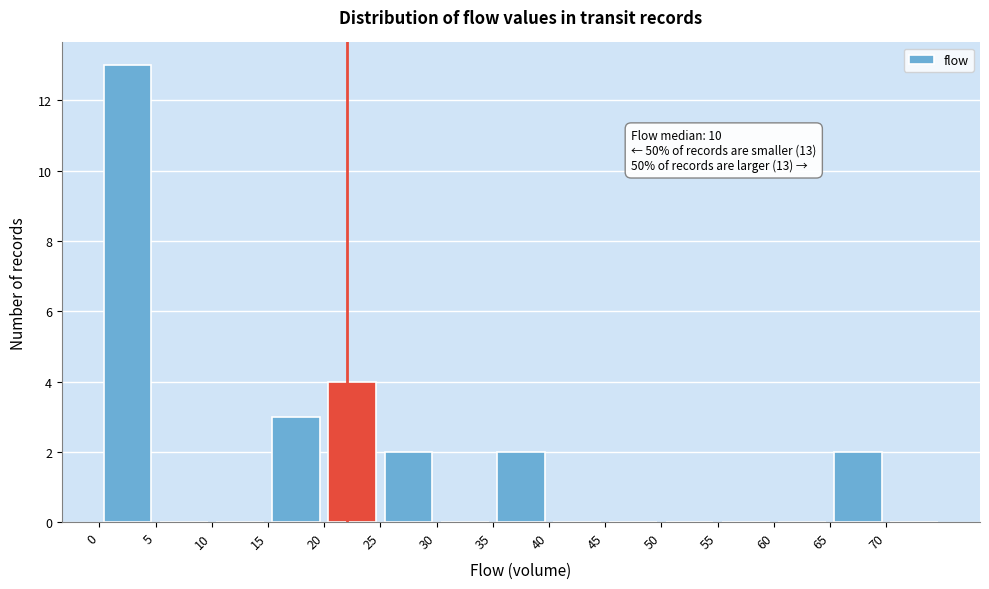

Which range on the x-axis has the tallest bar?

0 to 5